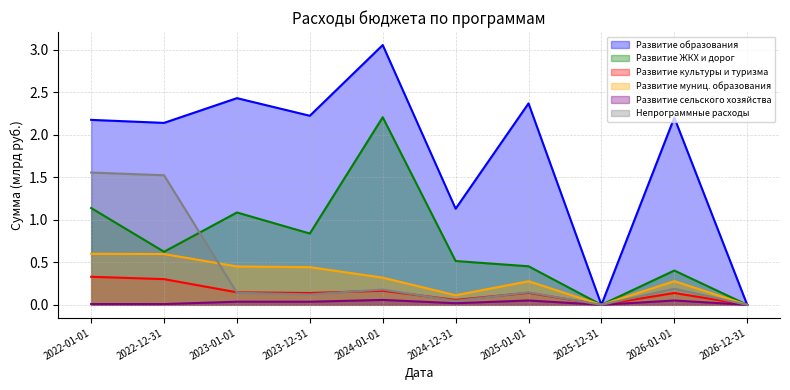

Reading right to left, what are all the values shown in this chart?

Развитие образования: 0.0	2.2	0.0	2.4	1.1	3.1	2.2	2.4	2.1	2.2
Развитие ЖКХ и дорог: 0.0	0.4	0.0	0.5	0.5	2.2	0.8	1.1	0.6	1.1
Развитие культуры и туризма: 0.0	0.1	0.0	0.1	0.1	0.2	0.1	0.1	0.3	0.3
Развитие муниц. образования: 0.0	0.3	0.0	0.3	0.1	0.3	0.4	0.5	0.6	0.6
Развитие сельского хозяйства: 0.0	0.1	0.0	0.1	0.0	0.1	0.0	0.0	0.0	0.0
Непрограммные расходы: 0.0	0.2	0.0	0.1	0.0	0.2	0.1	0.1	1.5	1.6